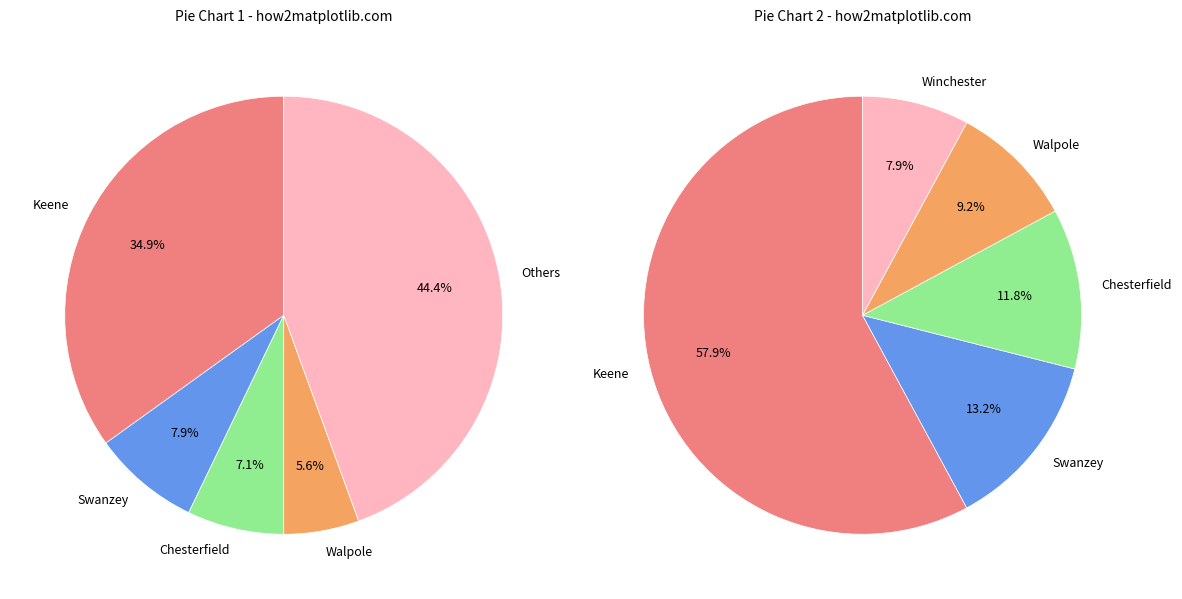

To the nearest percent, what portion does Swanzey represent?

8%